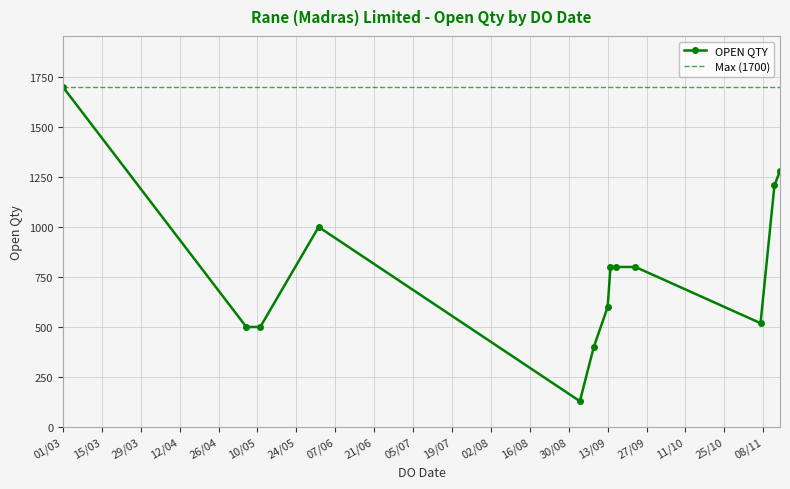

What is the difference between the maximum and minimum values?

1571